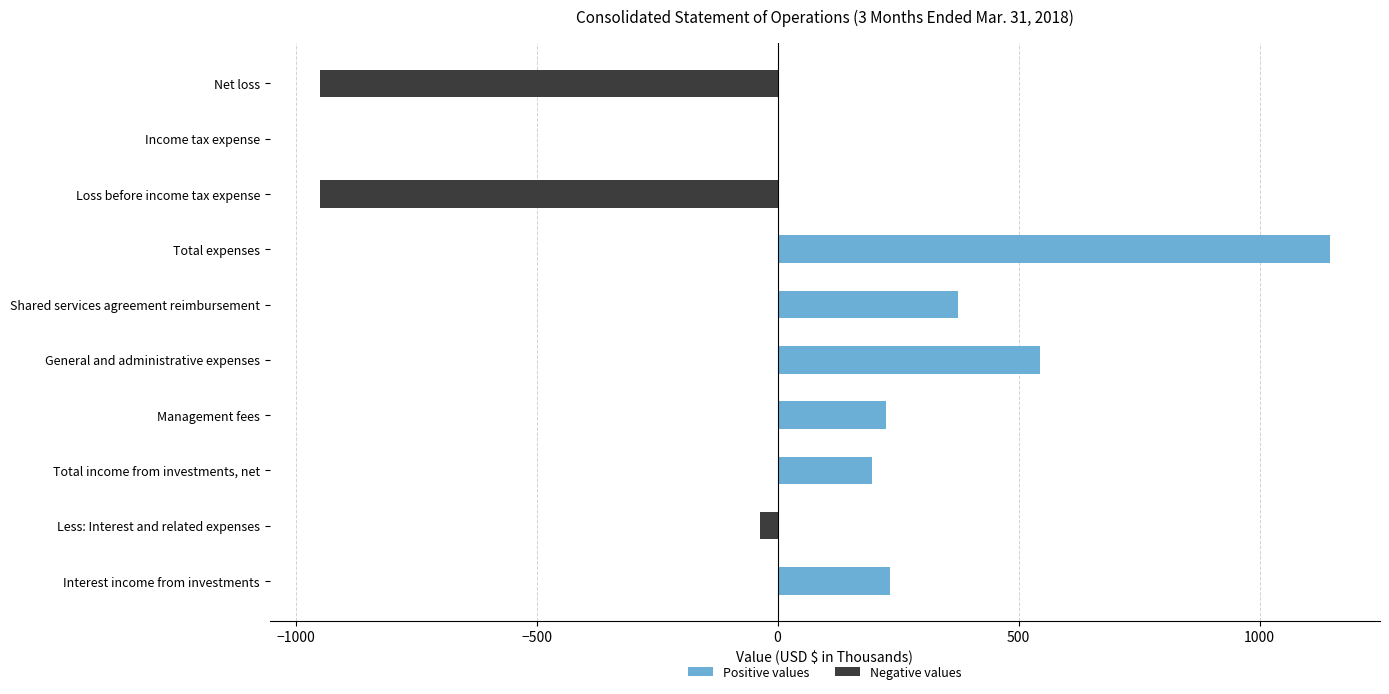

What is the total value across all series at Loss before income tax expense?

-949